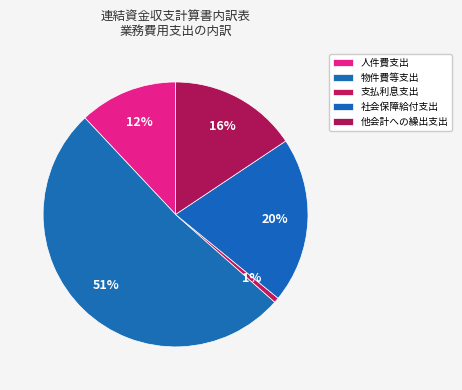

How many slices are in this pie chart?

5